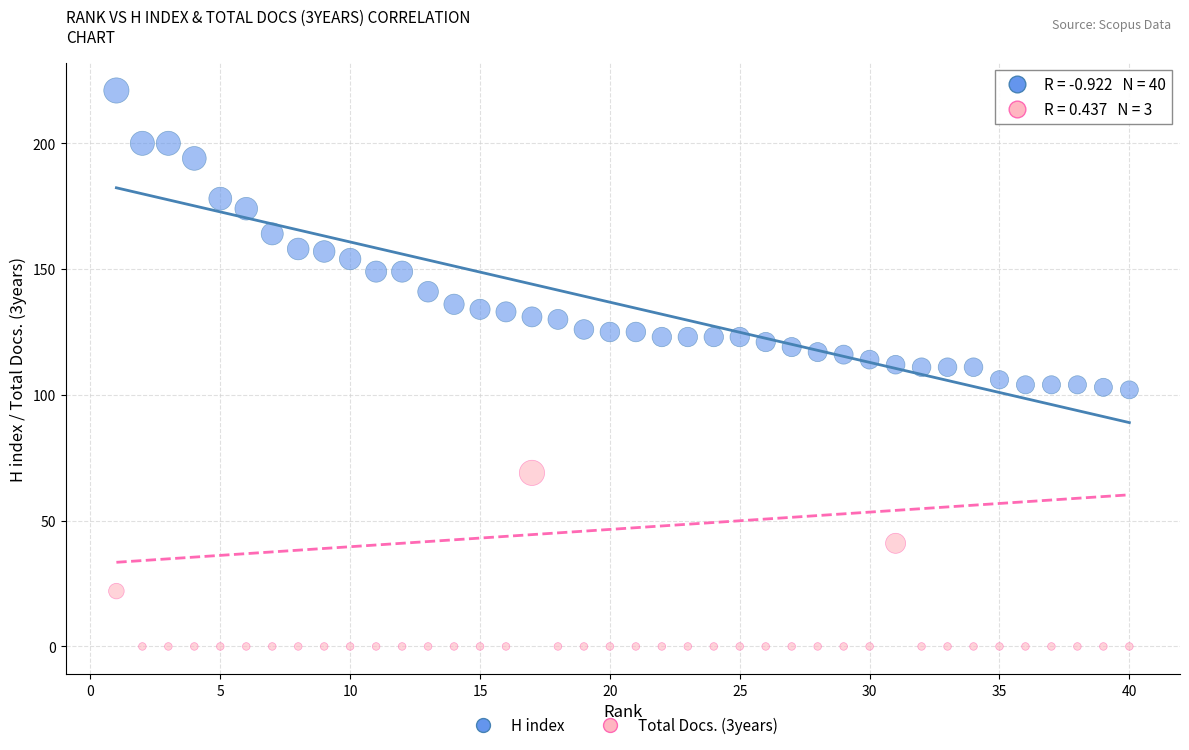

Which series contains the lowest Y value?

Total Docs. (3years)